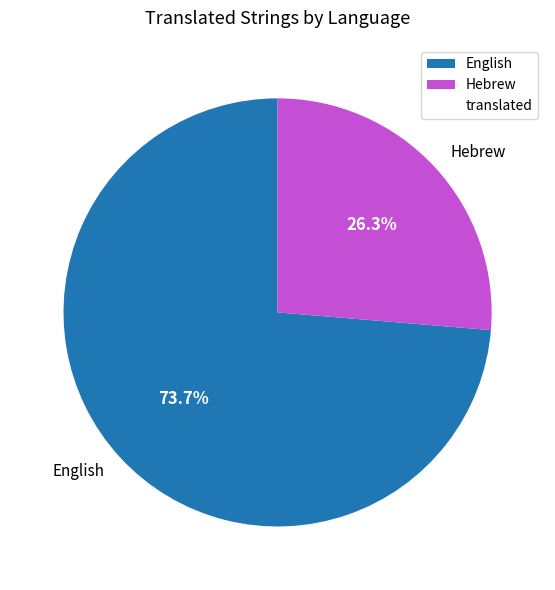

Rank the categories by value from lowest to highest.

Hebrew, English